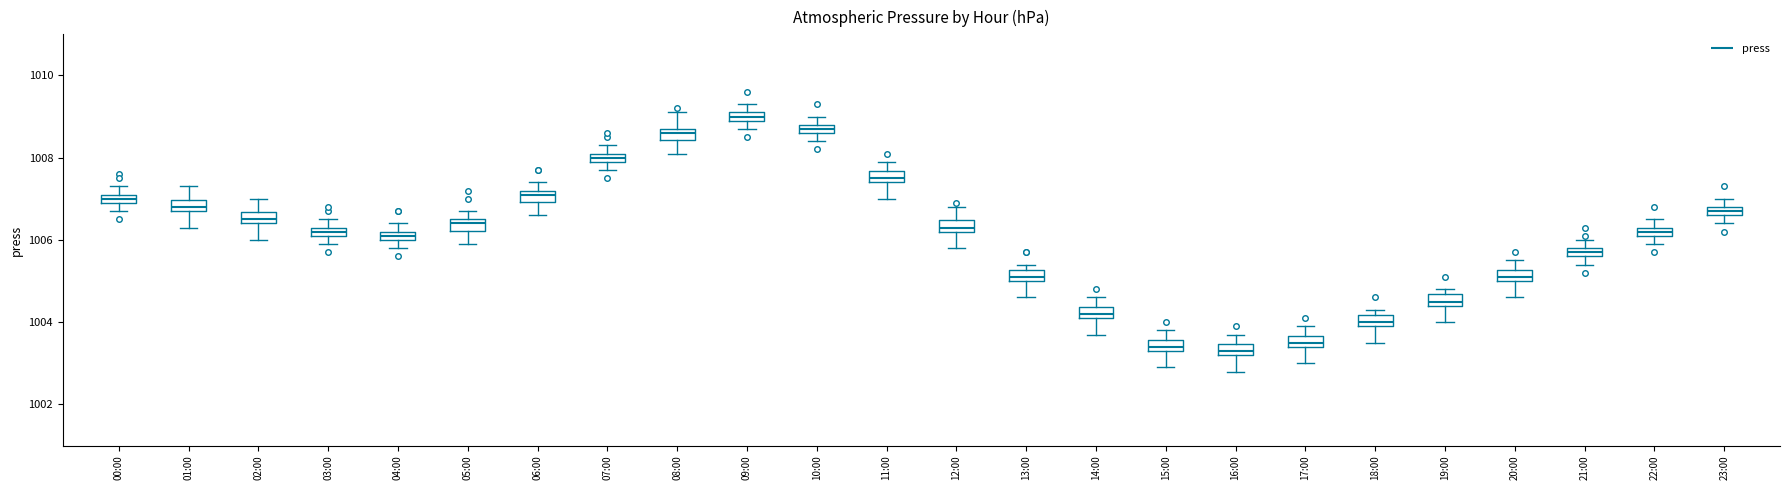

Where is the upper edge of the box for 11:00 on the y-axis? The values are not printed on the chart, so give them approximately, as read against the axis.

1007.6